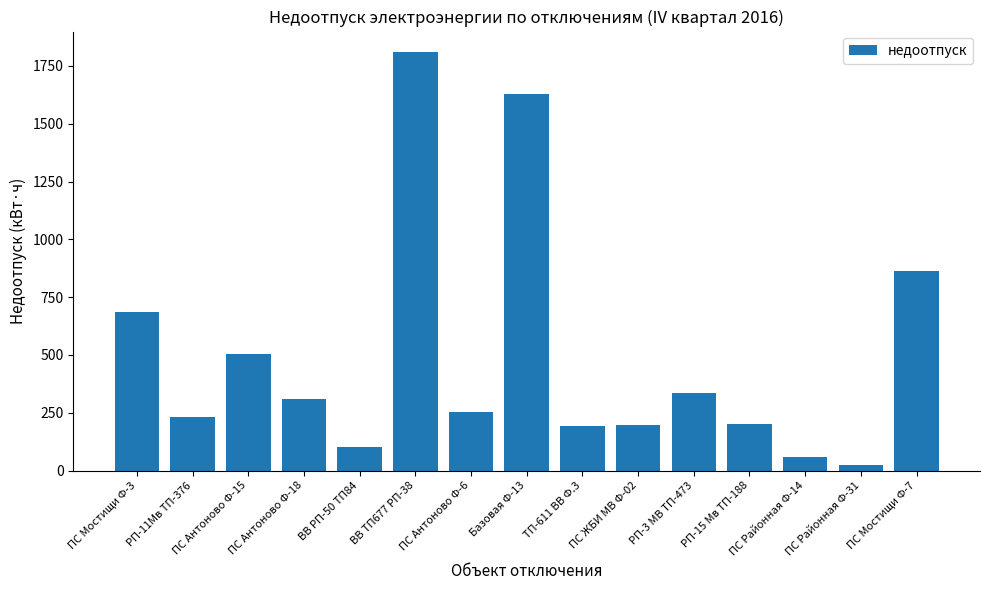

Is it true that the value at ПС Антоново Ф-18 is 532.0?

False